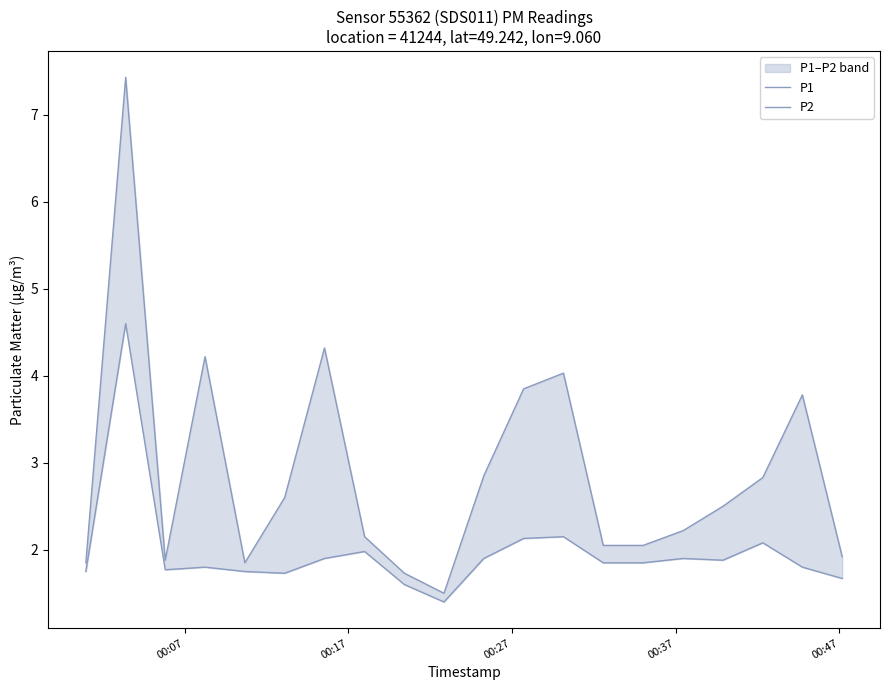

What is the difference between the maximum and minimum values in the P2 series?

3.2